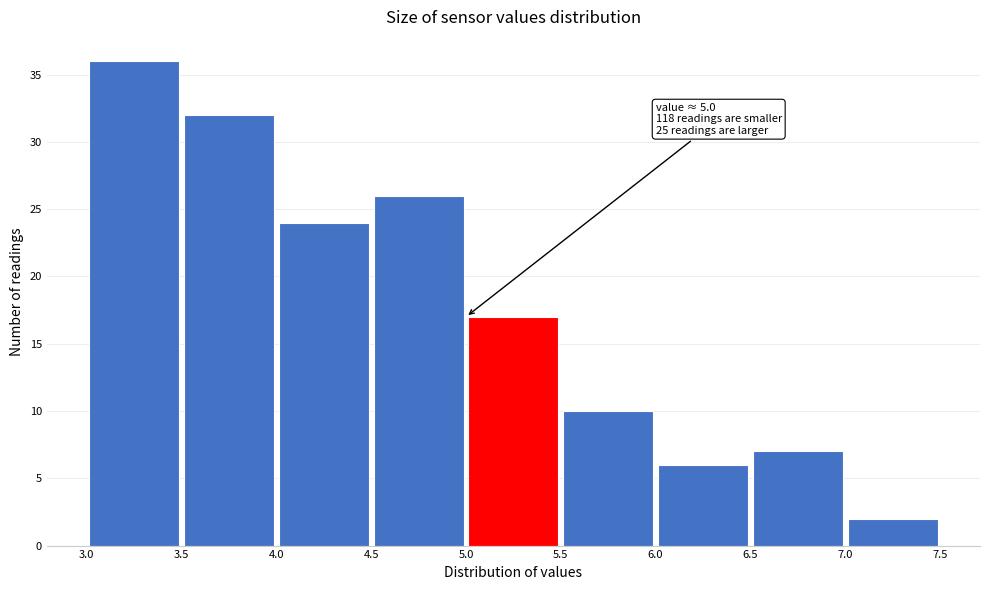

Which range on the x-axis has the tallest bar?

3.0 to 3.5